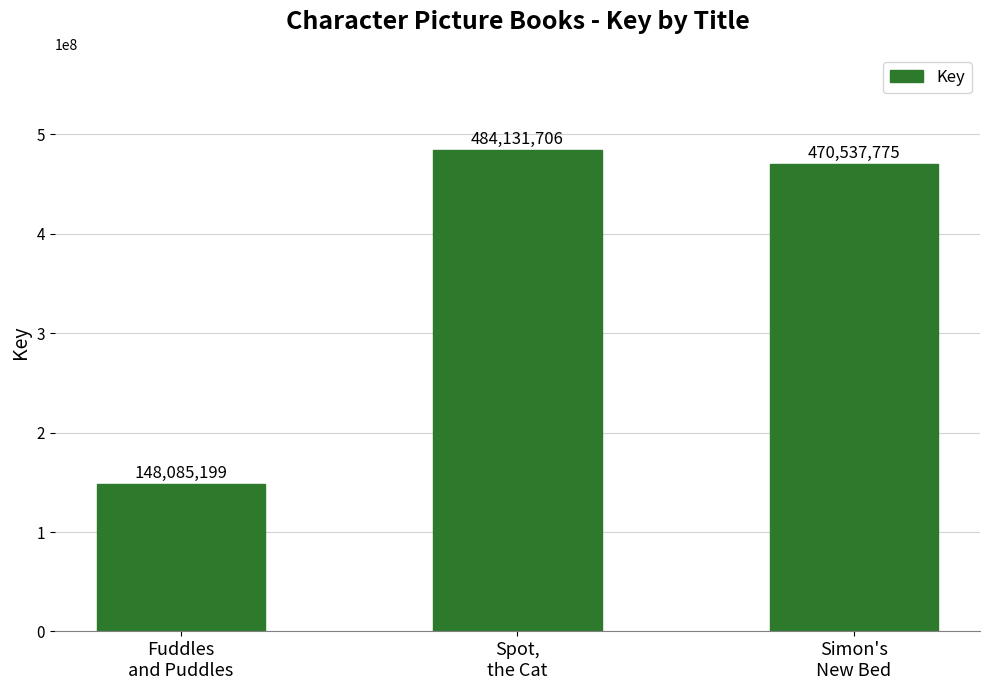

List the labels in order of value, largest first.

Spot,
the Cat, Simon's
New Bed, Fuddles
and Puddles